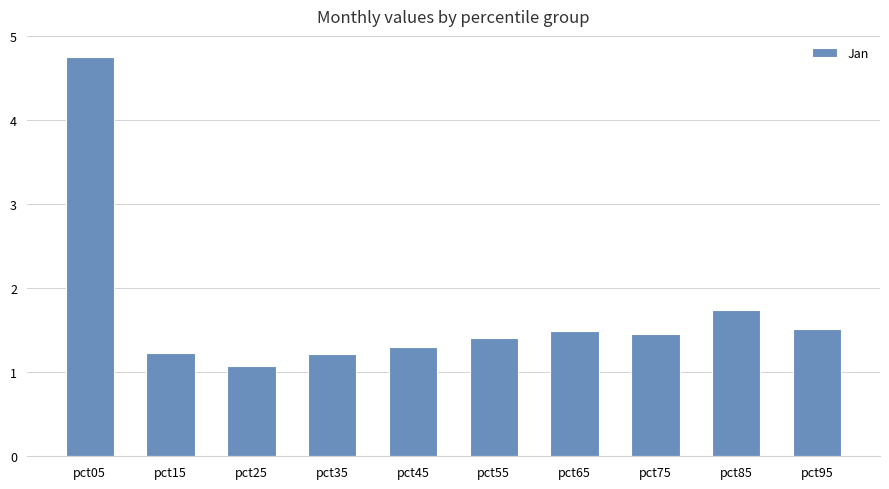

The chart shows a value of 1.8 at pct45. True or false?

False